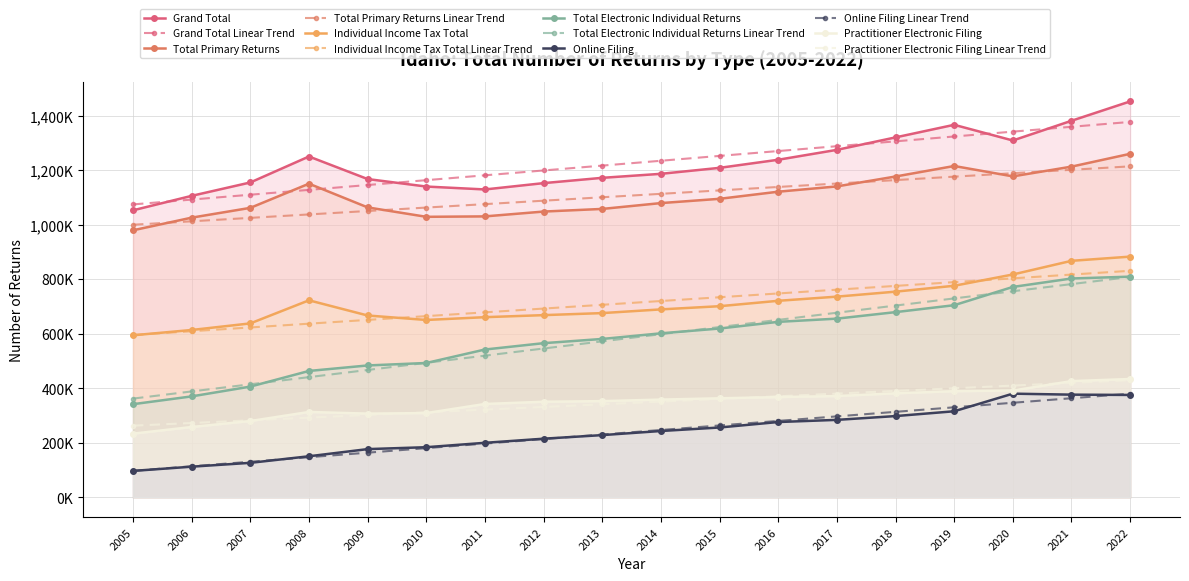

Read the Total Electronic Individual Returns value at 2019, to the nearest 10.

704560